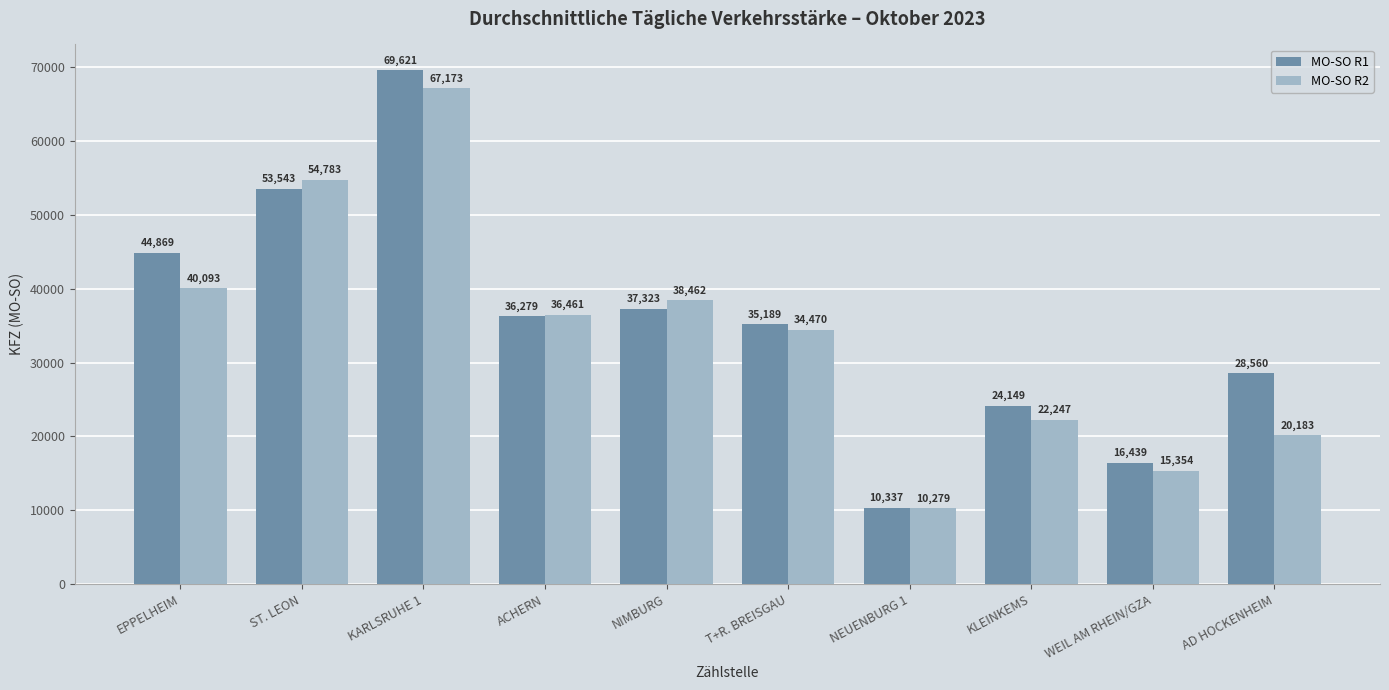

What is the difference between the second highest and second lowest values in the MO-SO R2 series?

39429